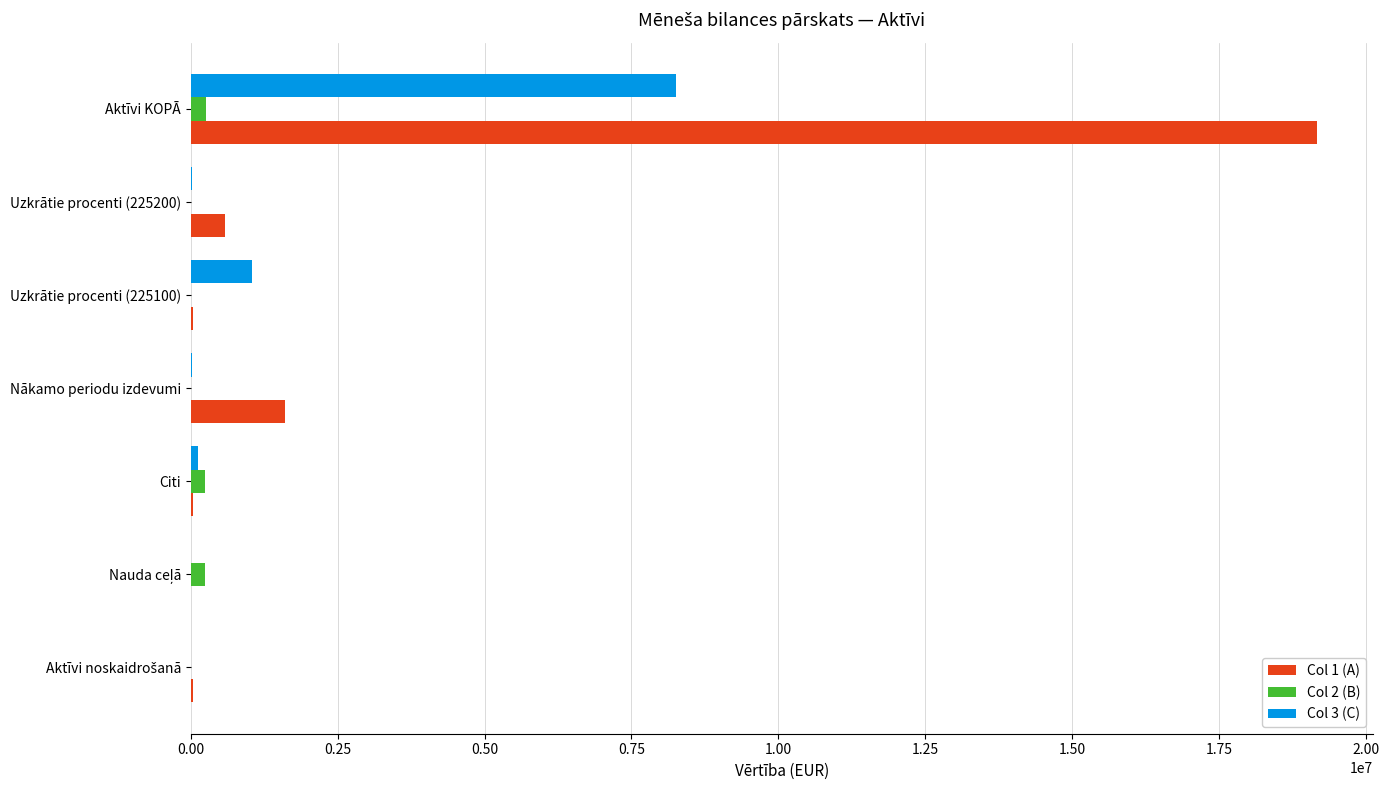

The Col 1 (A) series shows 1611000 at Nākamo periodu izdevumi. True or false?

True